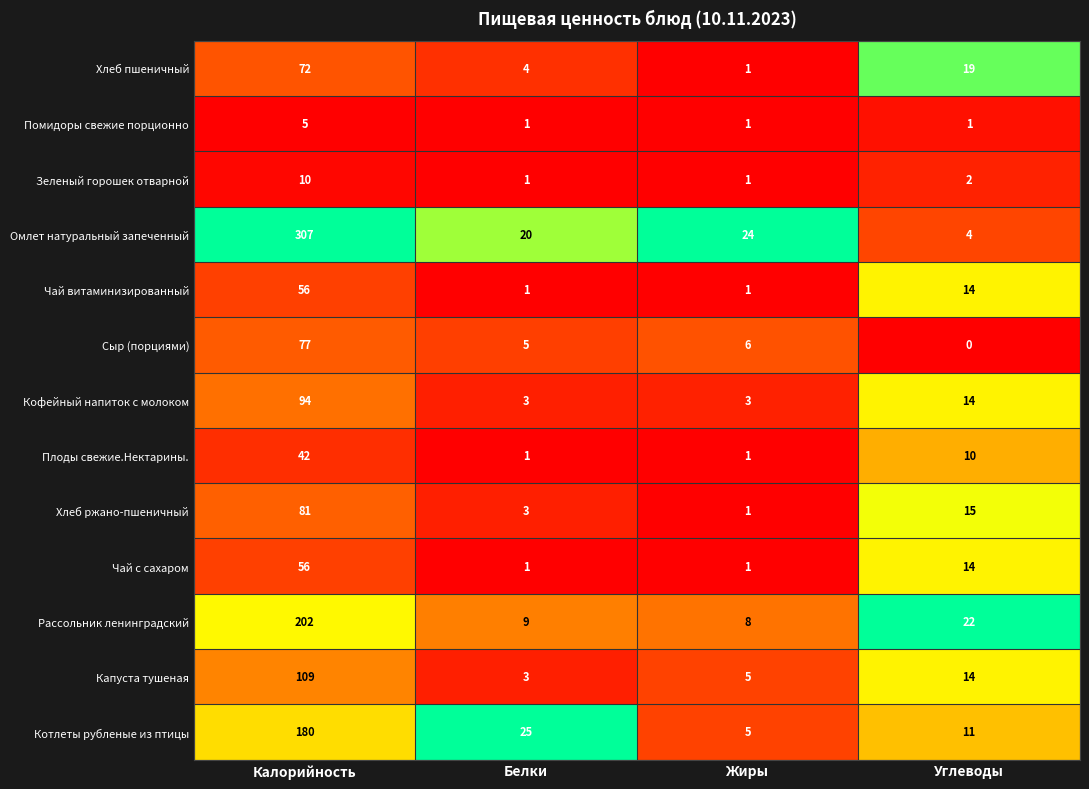

The value of Кофейный напиток с молоком at Углеводы is 19. True or false?

False